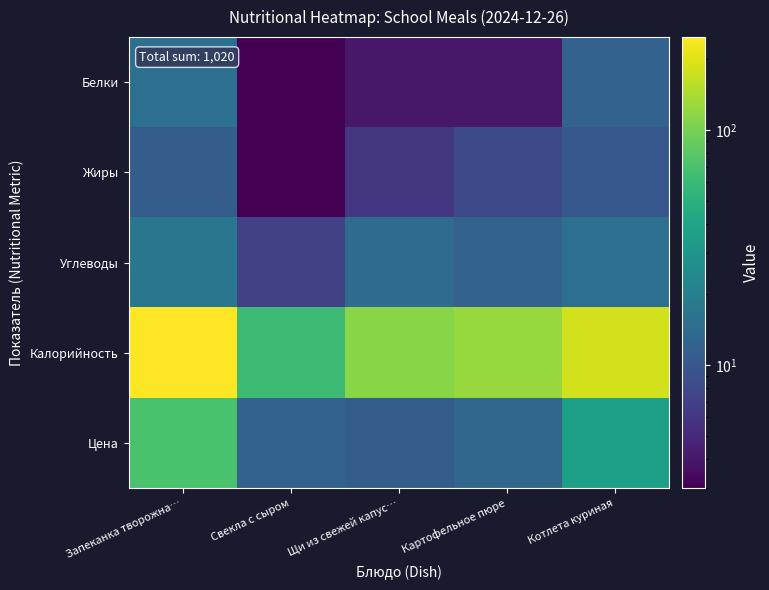

Rank the series by their maximum value, from lowest to highest.

Жиры, Белки, Углеводы, Цена, Калорийность